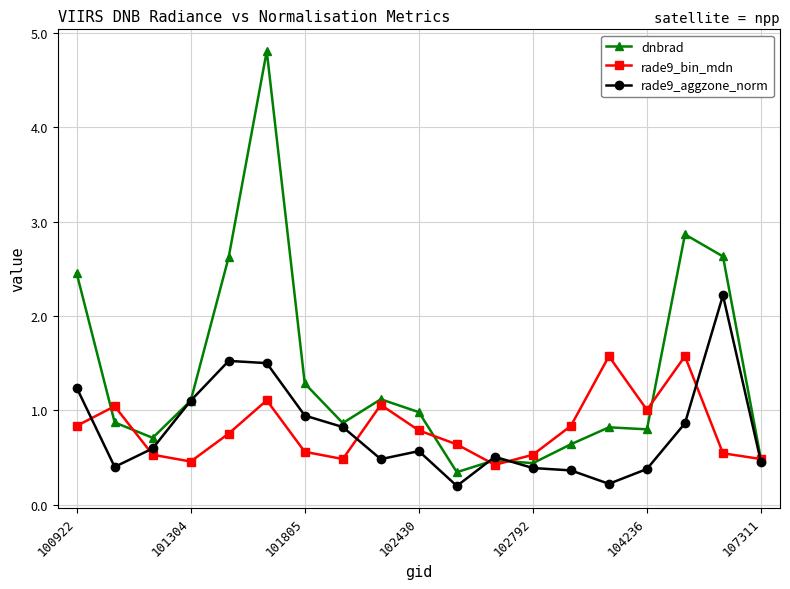

What is the value of the rade9_aggzone_norm point at the 1st from the left?

1.2